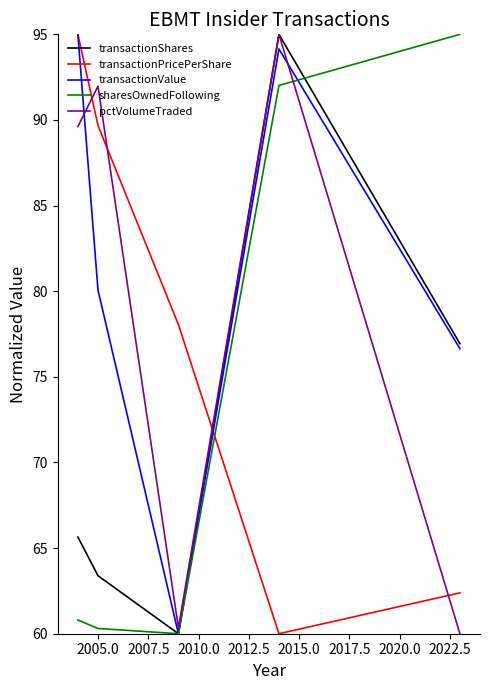

What are all the series names shown in the legend?

transactionShares, transactionPricePerShare, transactionValue, sharesOwnedFollowing, pctVolumeTraded